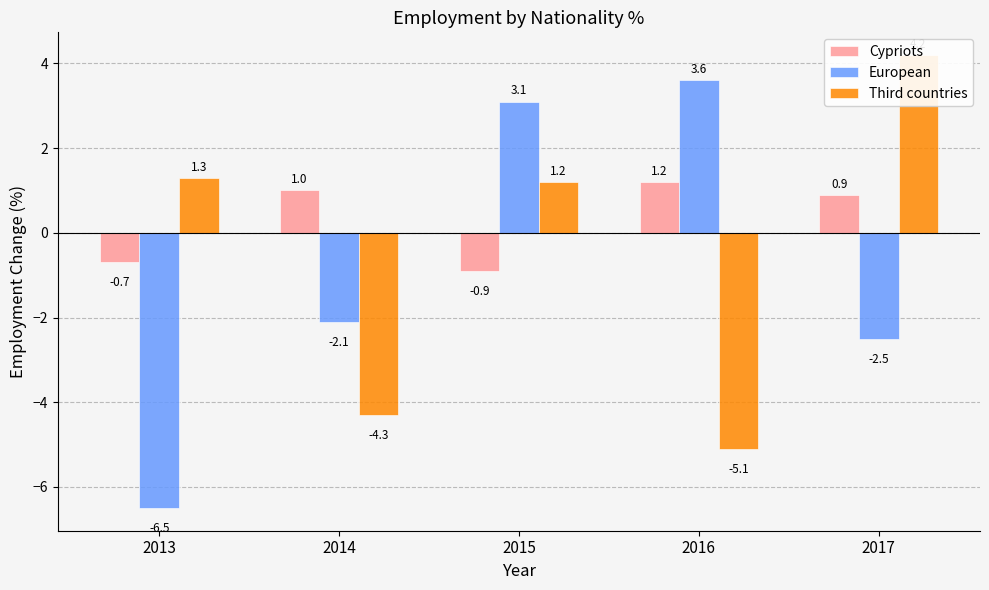

The value of Third countries at 2016 is -5.1. True or false?

True